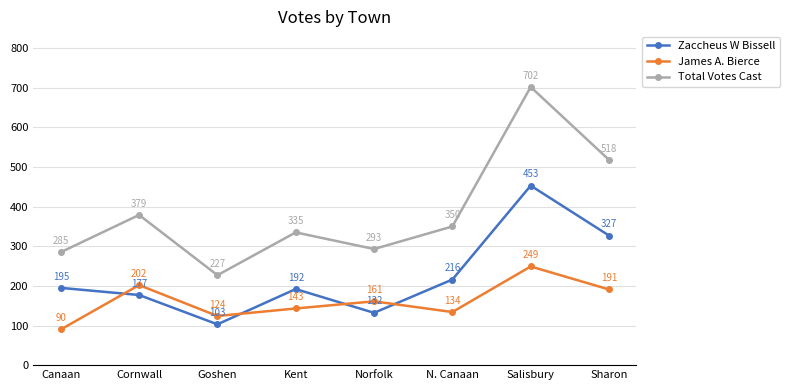

What value does the Zaccheus W Bissell series have at Kent, to the nearest 5?

190